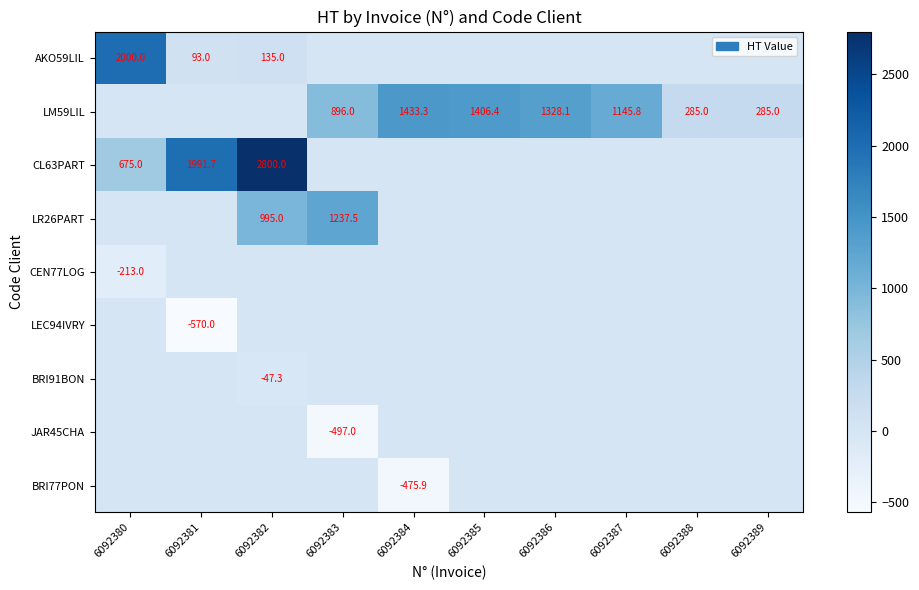

True or false: CL63PART has a value of 612.0 at 6092382.

False